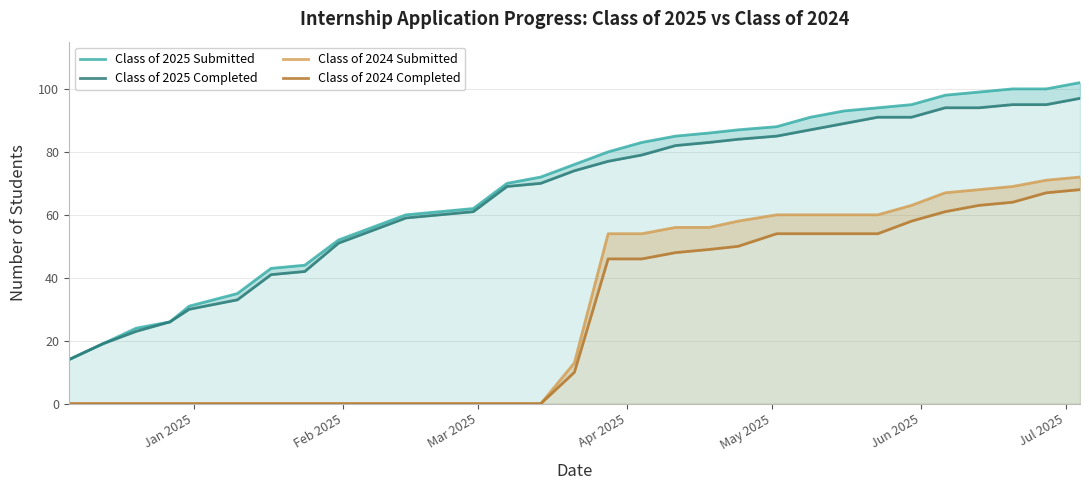

How many lines are shown in the chart?

4